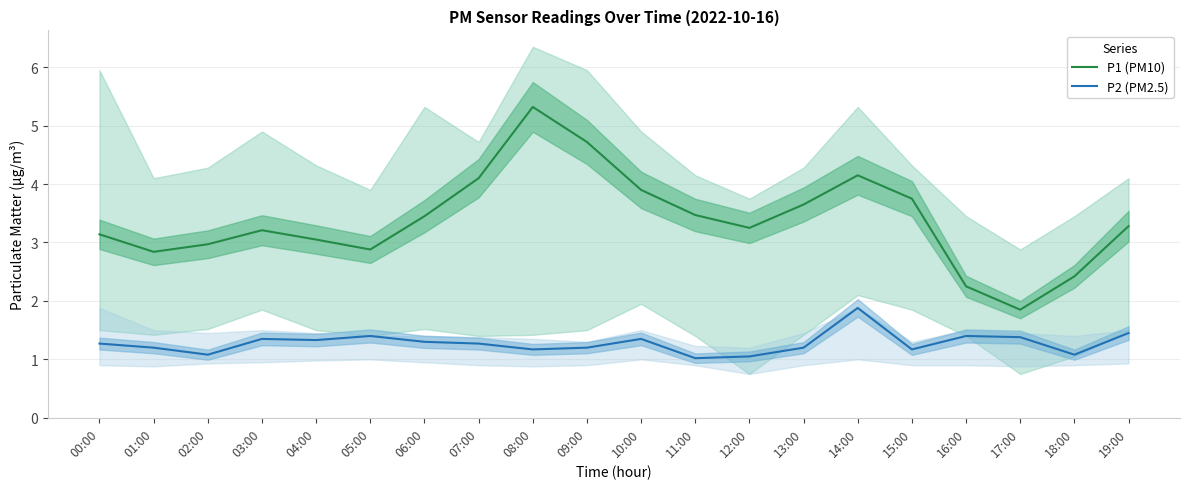

What is the value of the P1 (PM10) point at the 19th from the left?

2.4